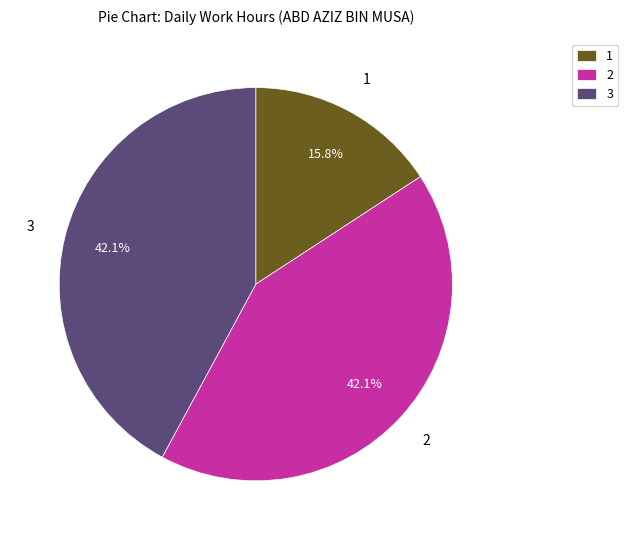

Is there a majority slice in this chart?

No